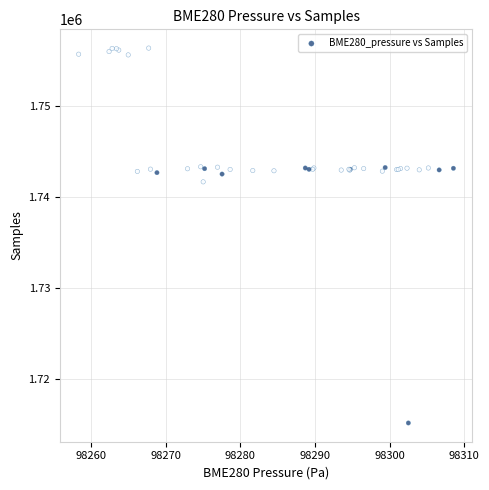

What Y value in the scatter plot is closest to 1735751?

1741658